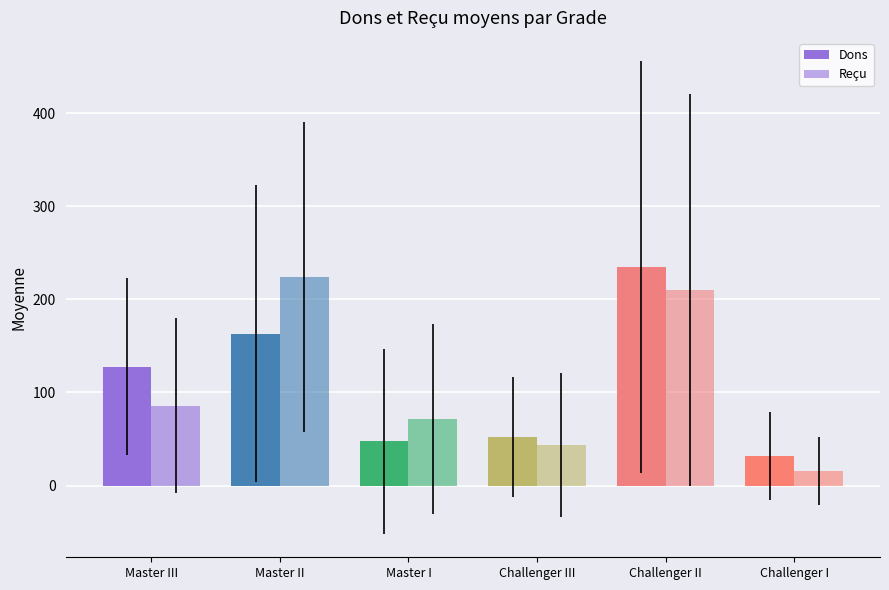

Is the value of Dons at Master I greater than the value of Reçu at Master III?

No